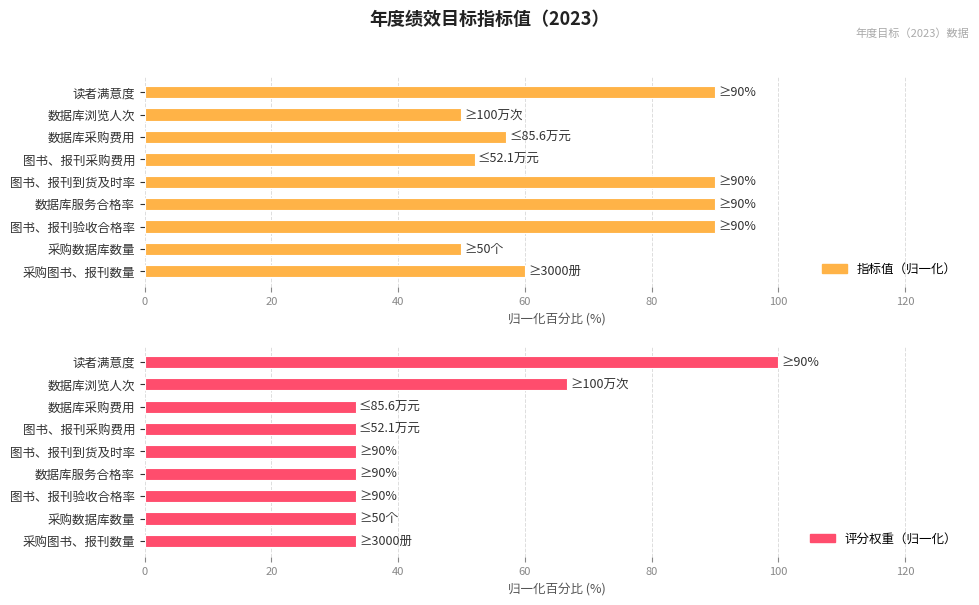

How many data points does each series have?

9